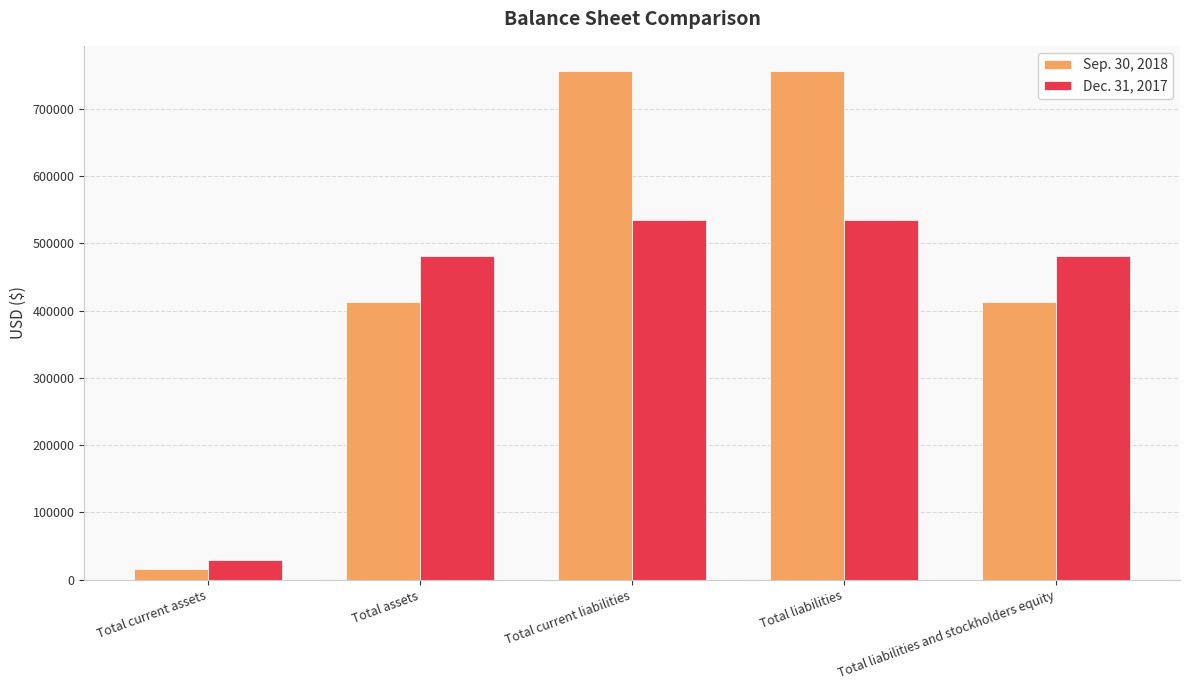

Which series has the largest range (max minus min)?

Sep. 30, 2018